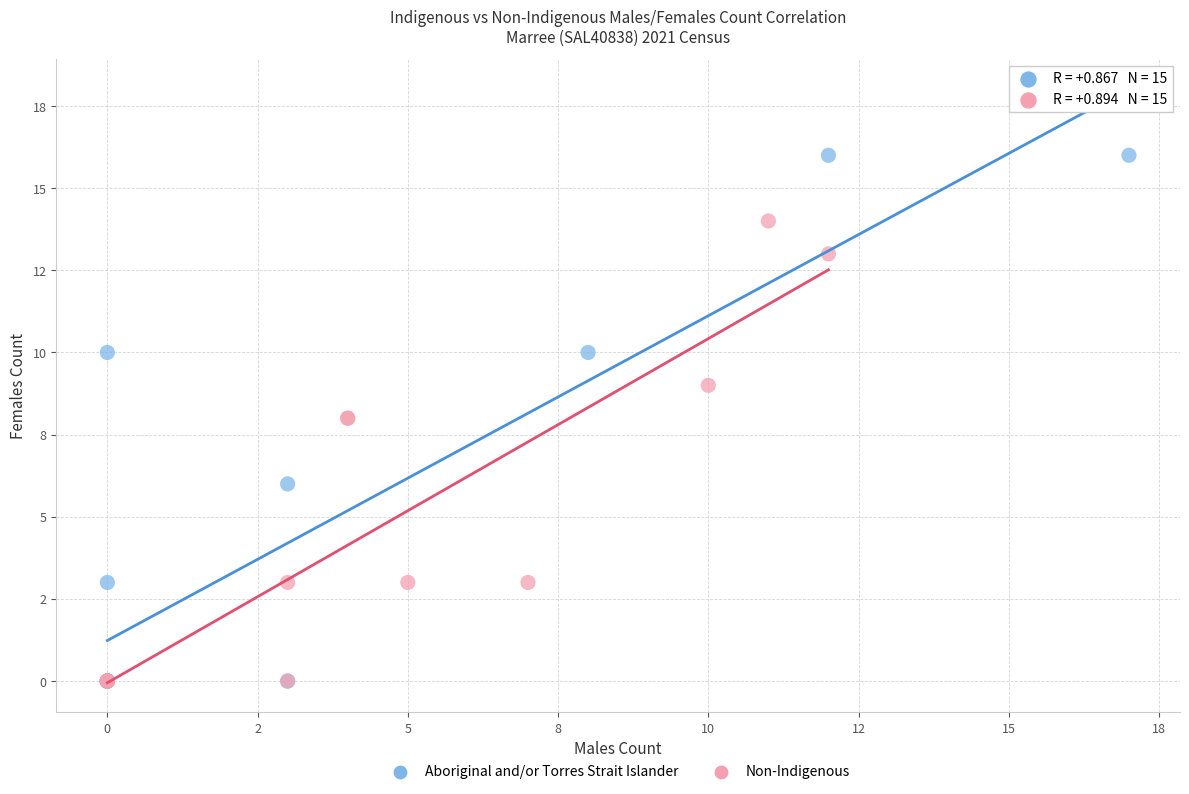

What are all the series names shown in the legend?

Aboriginal and/or Torres Strait Islander, Non-Indigenous